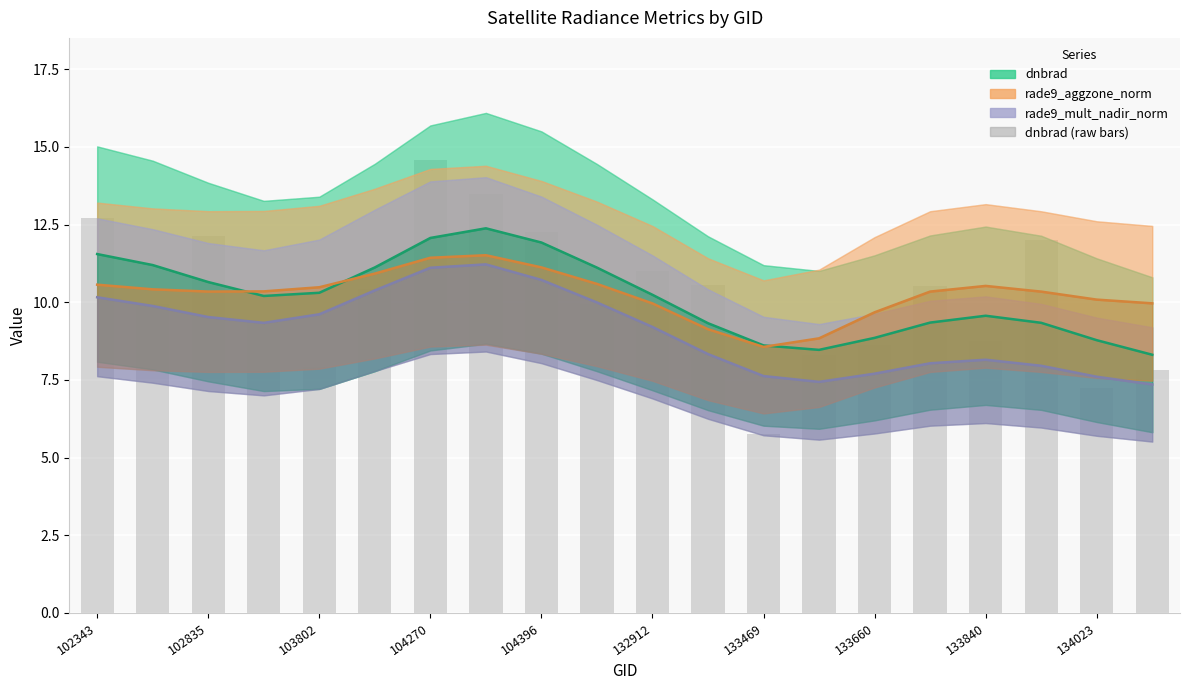

What is the maximum value for rade9_aggzone_norm?

11.5